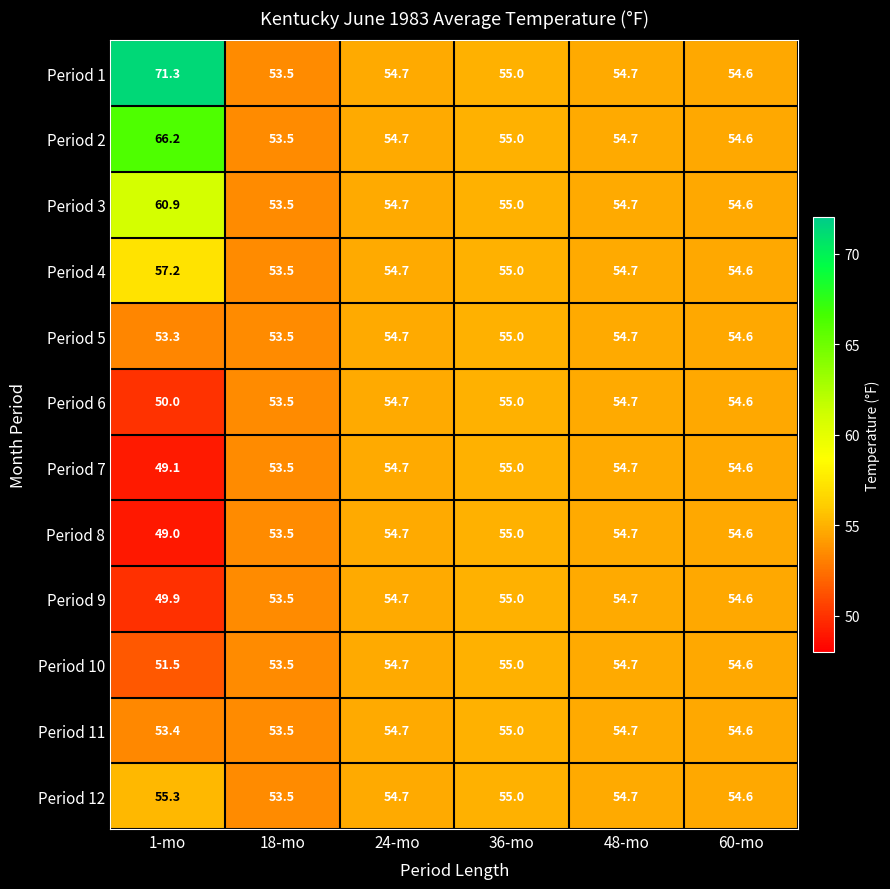

How many series are shown in this chart?

12